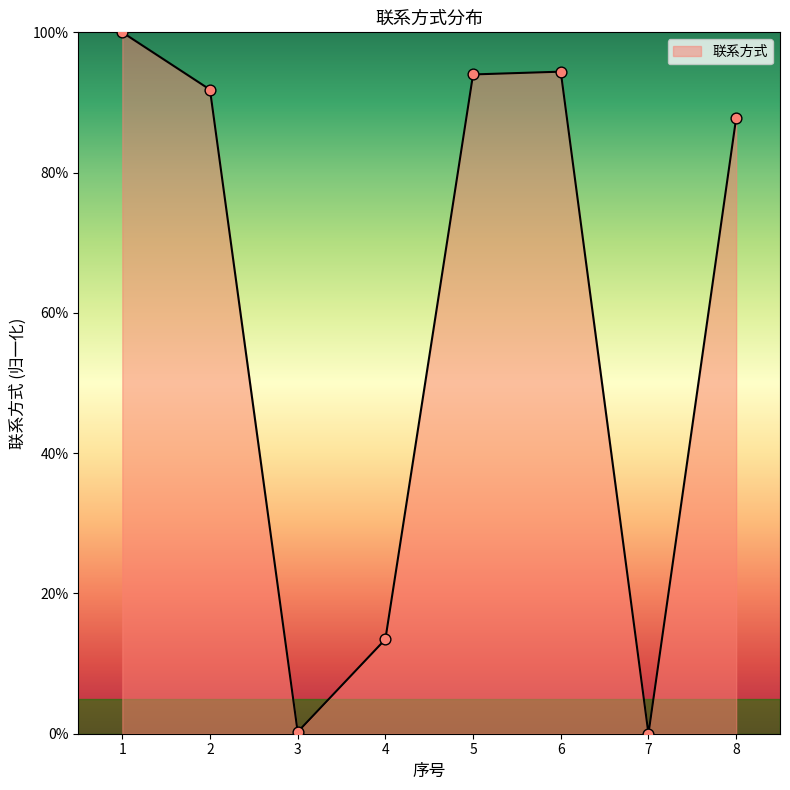

Between 5 and 3, which is larger?

5